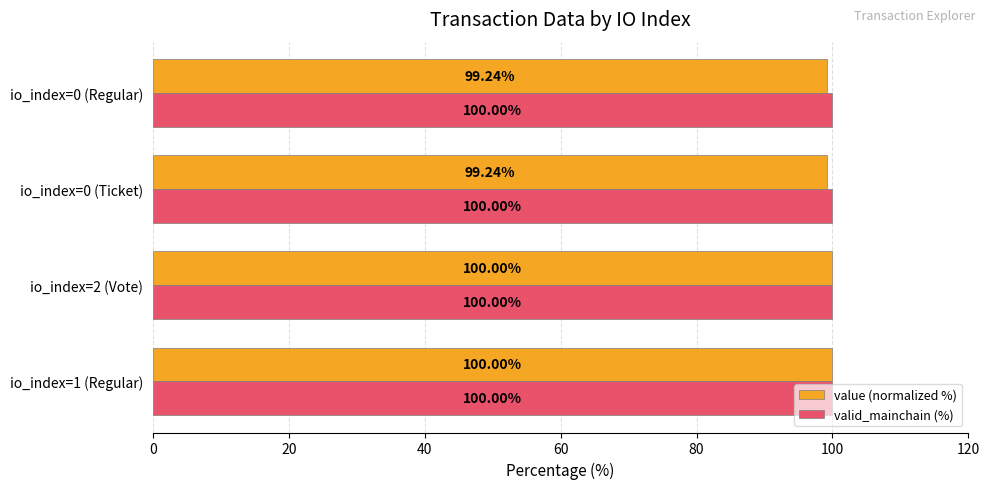

What is the difference between the second highest and minimum values in the value (normalized %) series?

0.8